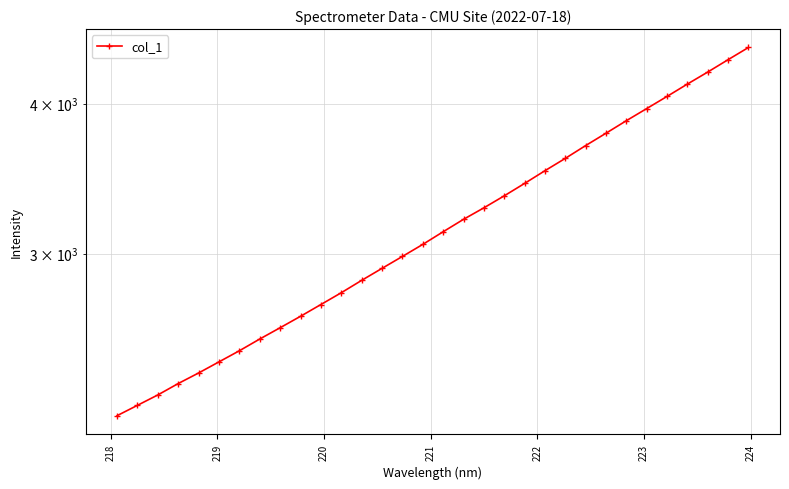

Is it true that the value at 217 is 499.6?

False